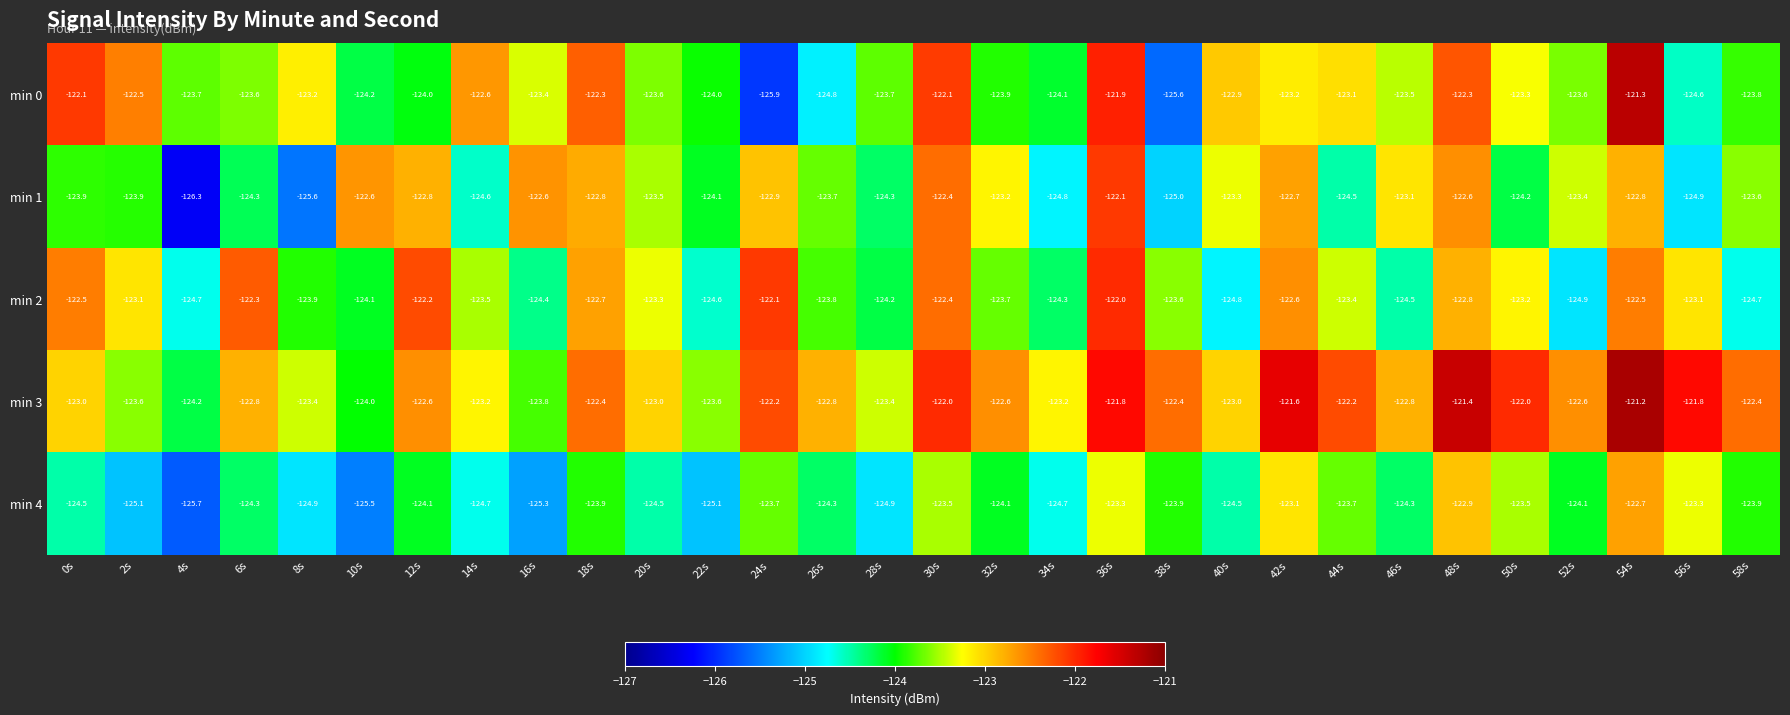

At which category is the sum across all series the highest?

54s